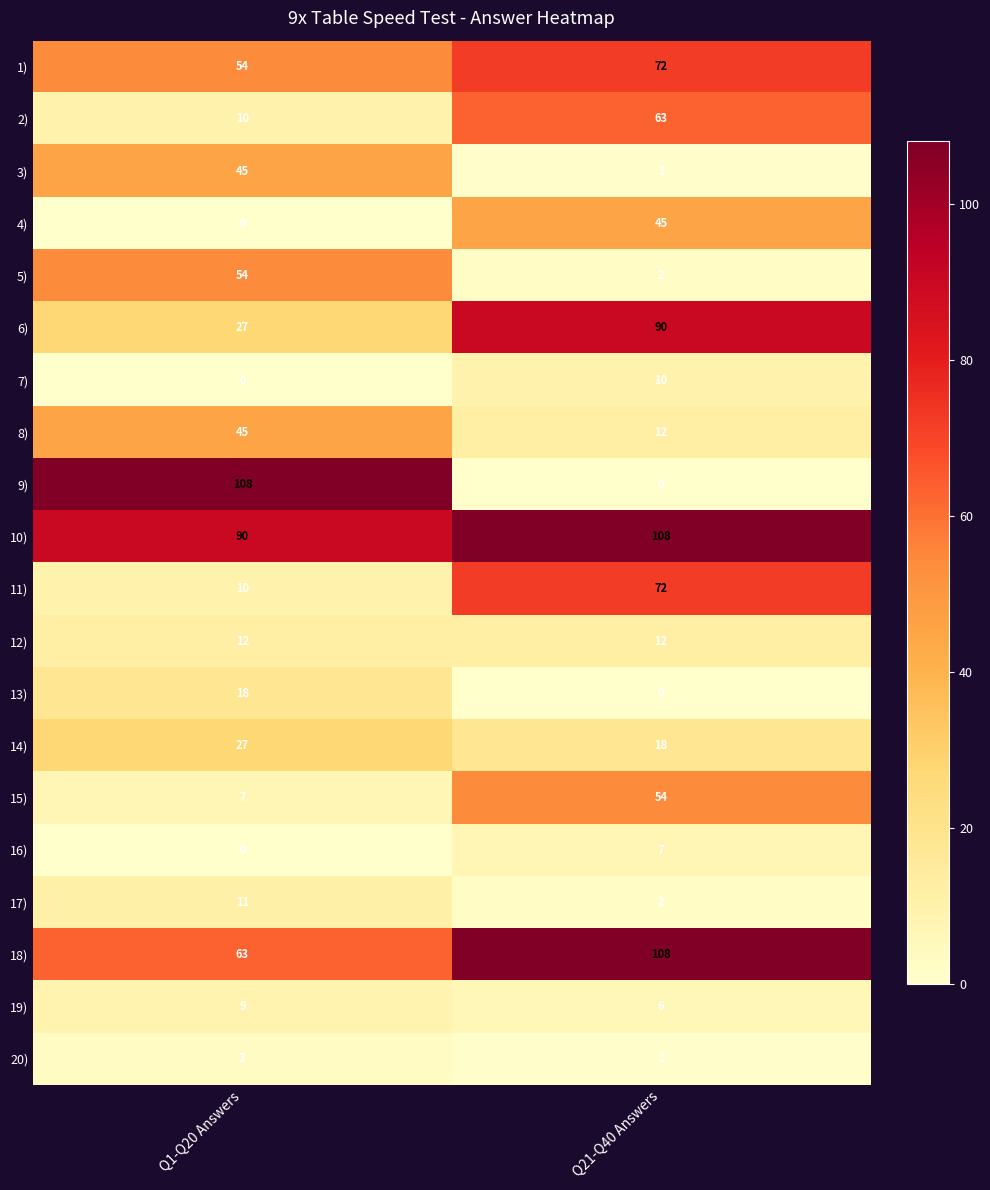

What is the difference between the highest and lowest values at Q21-Q40 Answers?

108